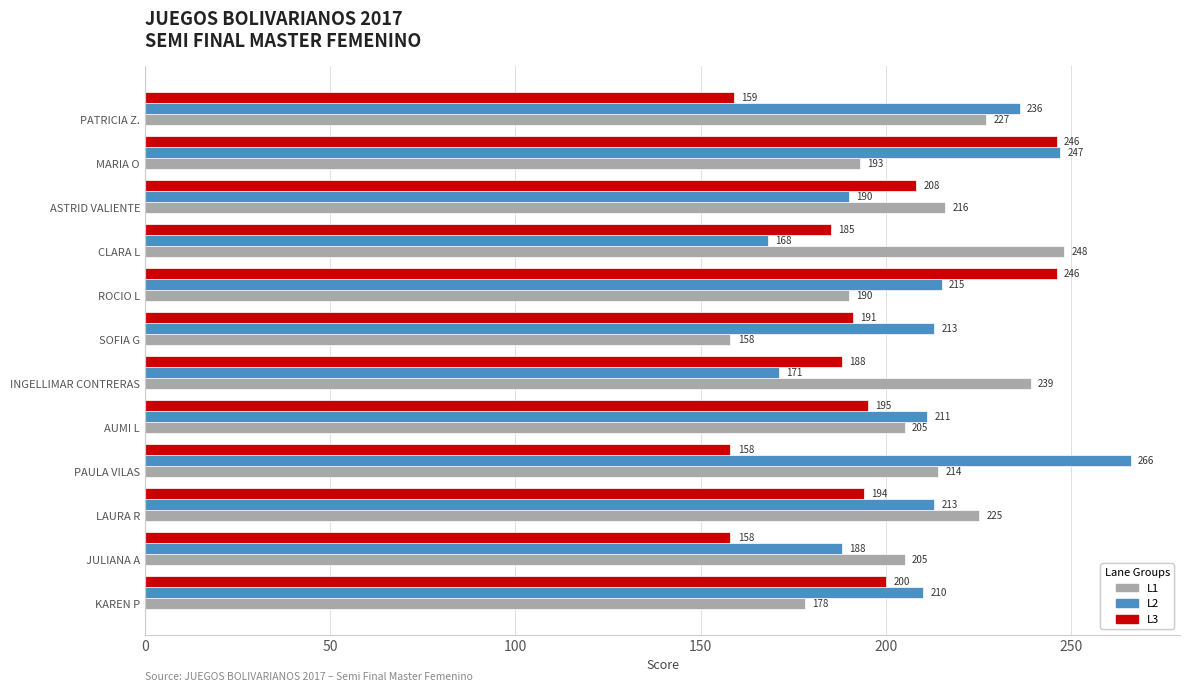

What is the minimum value shown in the chart?

158